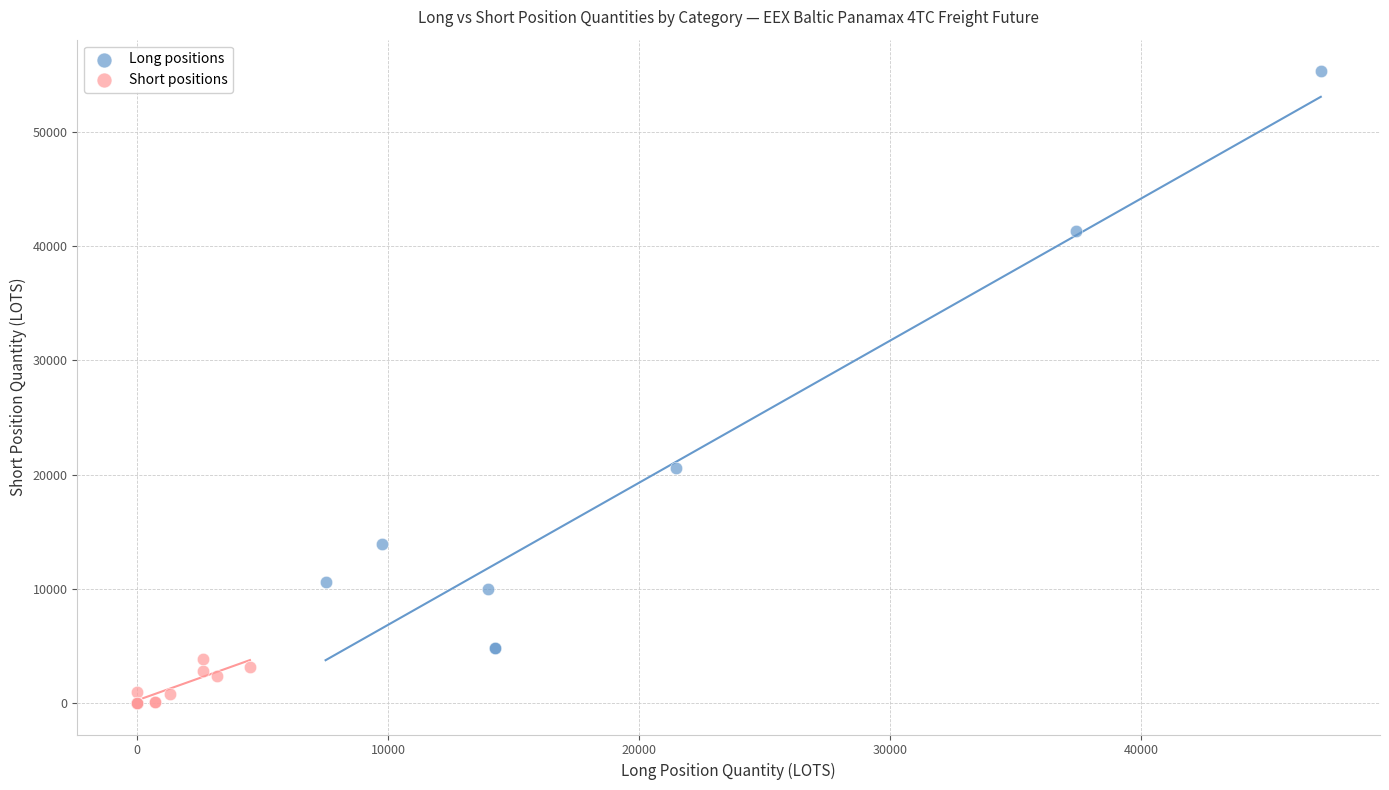

Which series contains the highest Y value?

Long positions